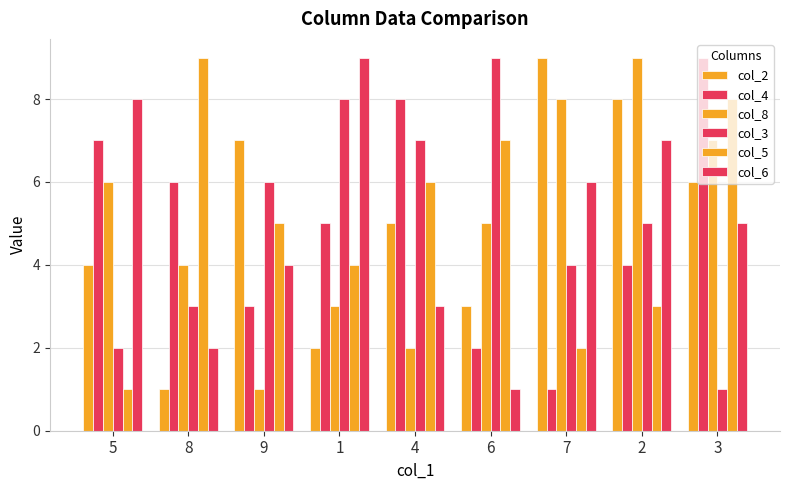

Reading left to right, list all the values displayed in this chart.

col_2: 5=4	8=1	9=7	1=2	4=5	6=3	7=9	2=8	3=6
col_4: 5=7	8=6	9=3	1=5	4=8	6=2	7=1	2=4	3=9
col_8: 5=6	8=4	9=1	1=3	4=2	6=5	7=8	2=9	3=7
col_3: 5=2	8=3	9=6	1=8	4=7	6=9	7=4	2=5	3=1
col_5: 5=1	8=9	9=5	1=4	4=6	6=7	7=2	2=3	3=8
col_6: 5=8	8=2	9=4	1=9	4=3	6=1	7=6	2=7	3=5